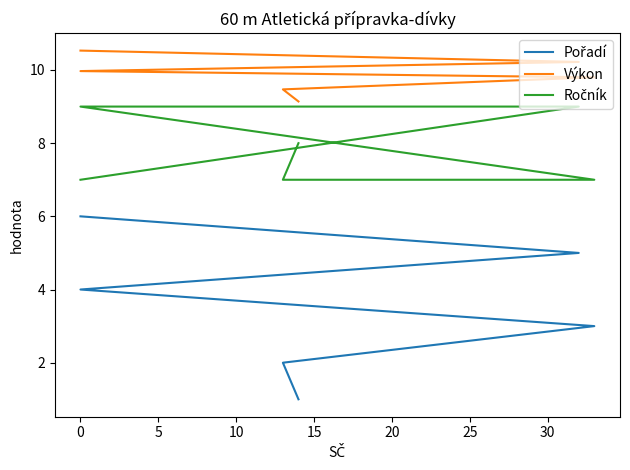

True or false: Pořadí and Ročník intersect in this chart.

False